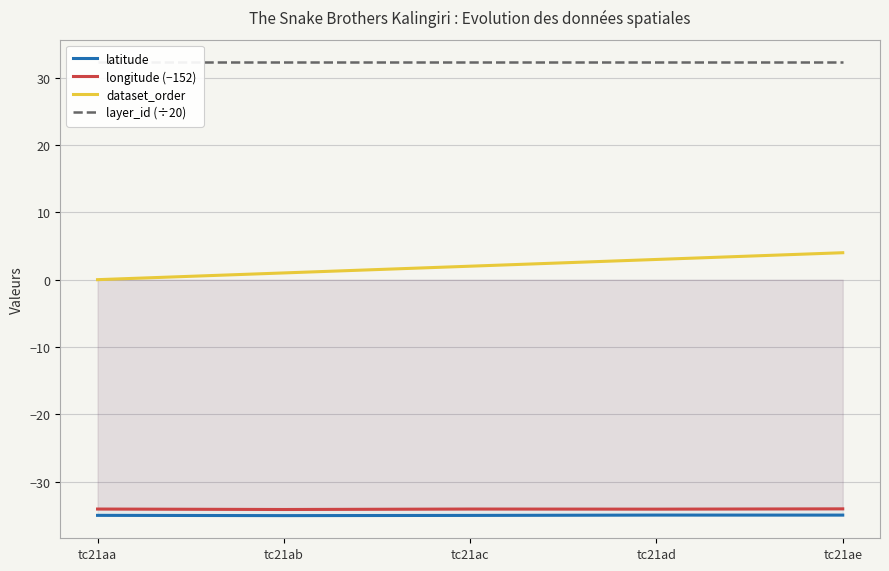

Is it true that dataset_order equals 2.5 at tc21aa?

False